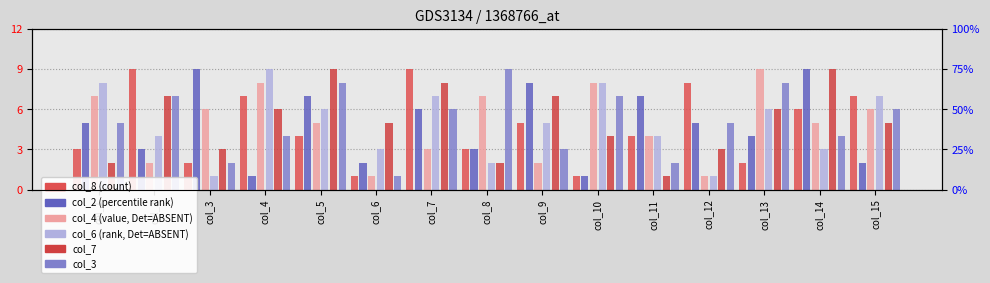

At how many categories does at least one series exceed 5?

14